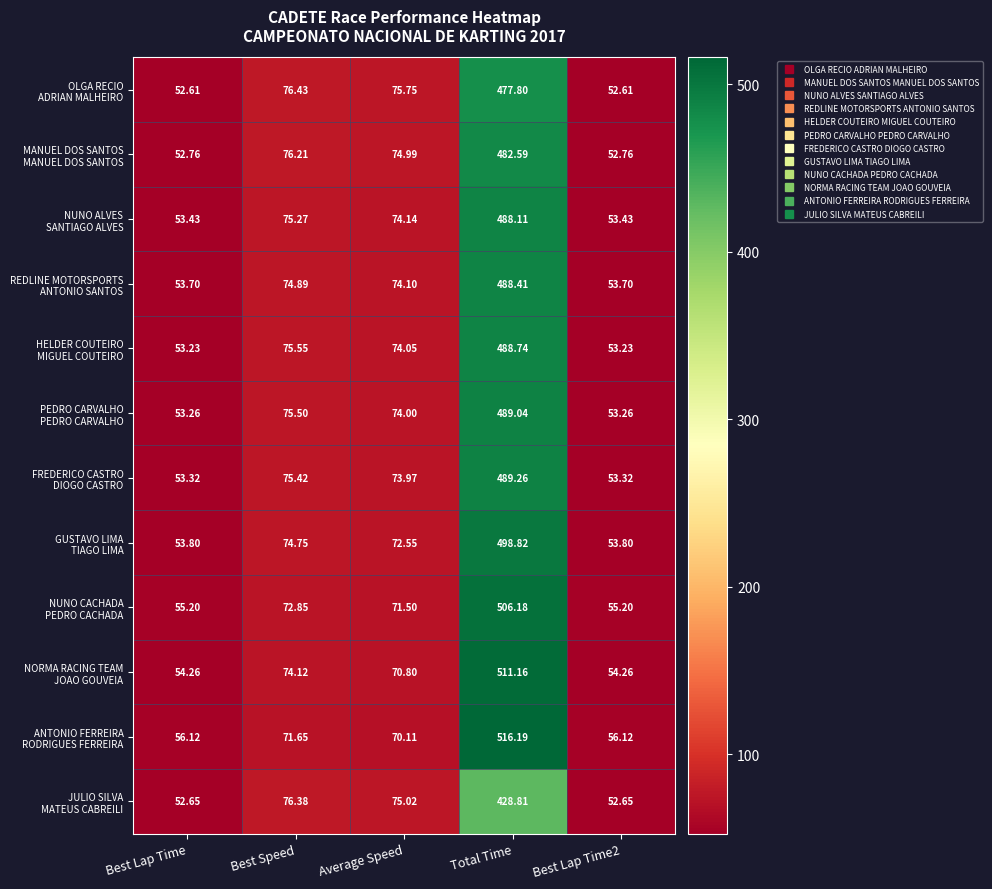

At which category is the sum across all series the highest?

Total Time